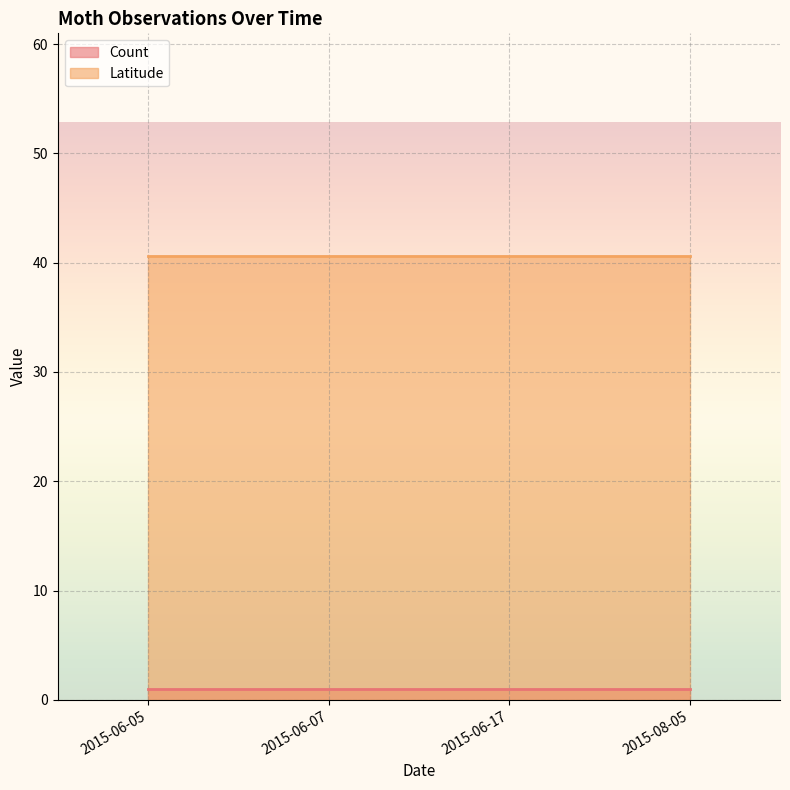

Which series has the largest total across all categories?

Latitude